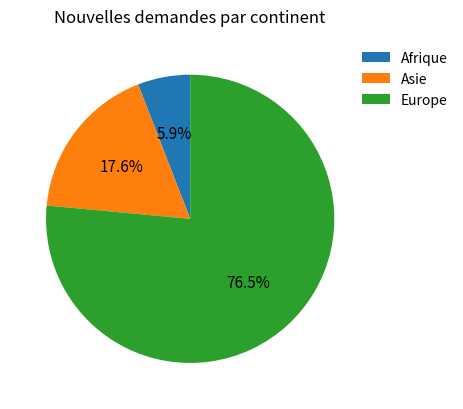

Do Asie and Afrique together represent more than half of the pie?

No